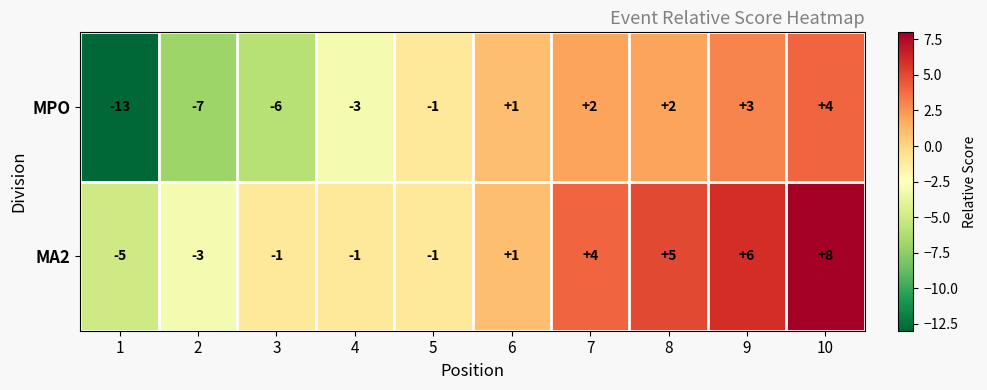

What is the smallest value displayed?

-13